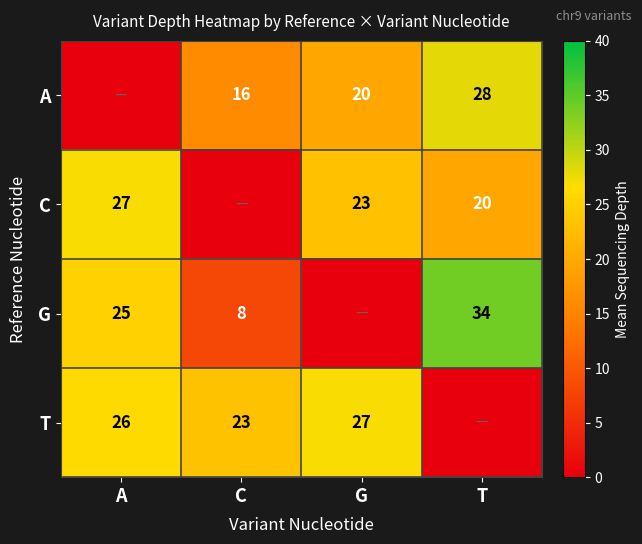

True or false: G has a value of 8 at C.

True